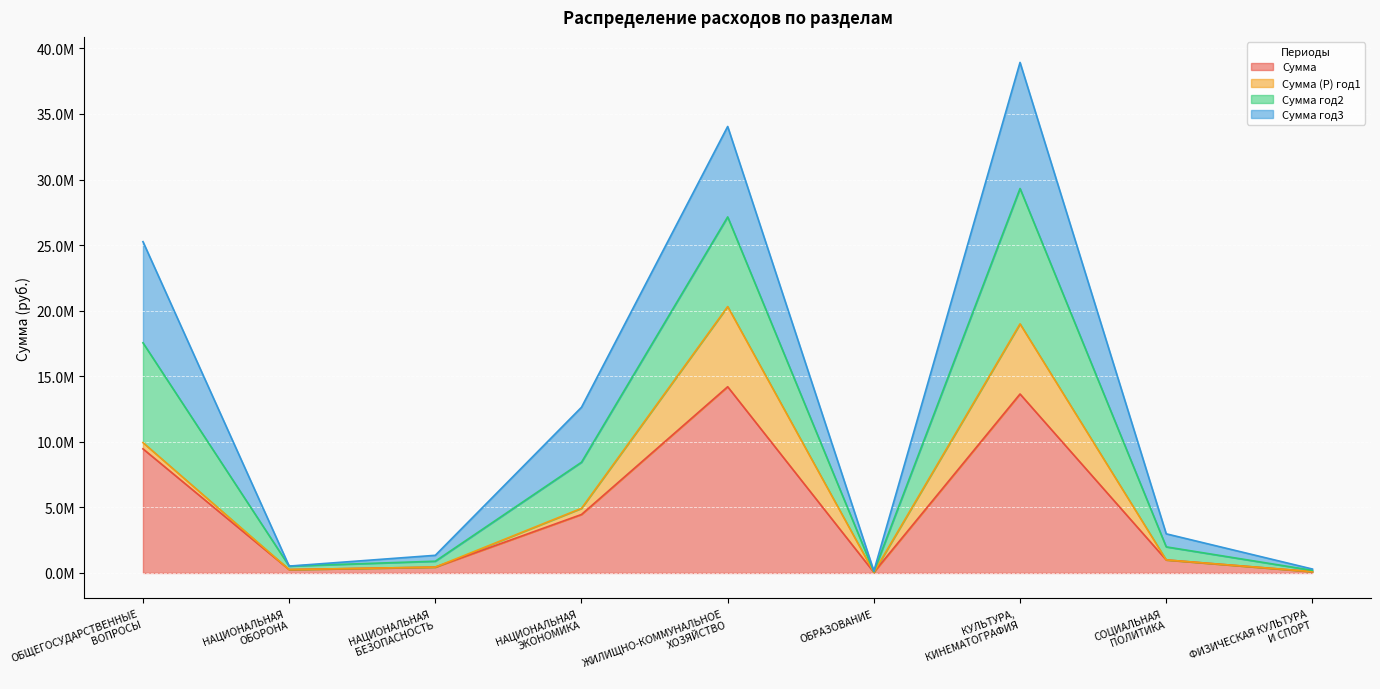

What are all the series names shown in the legend?

Сумма, Сумма (Р) год1, Сумма год2, Сумма год3